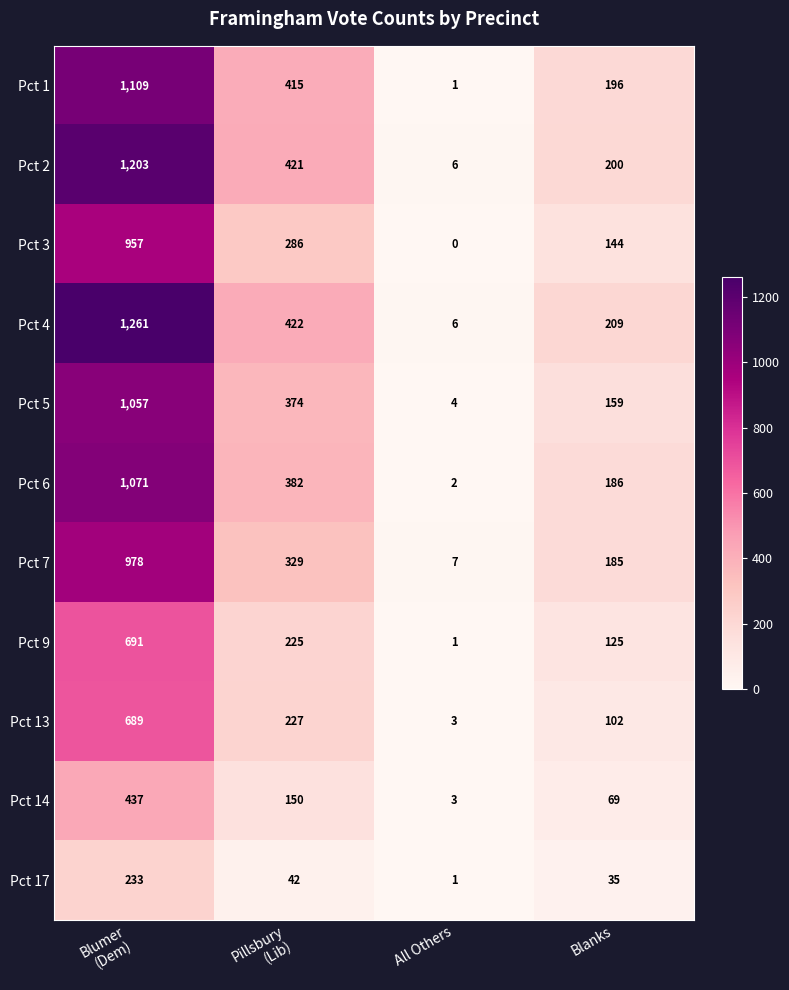

Count the Pct 2 values in the range 200 to 1203.

3